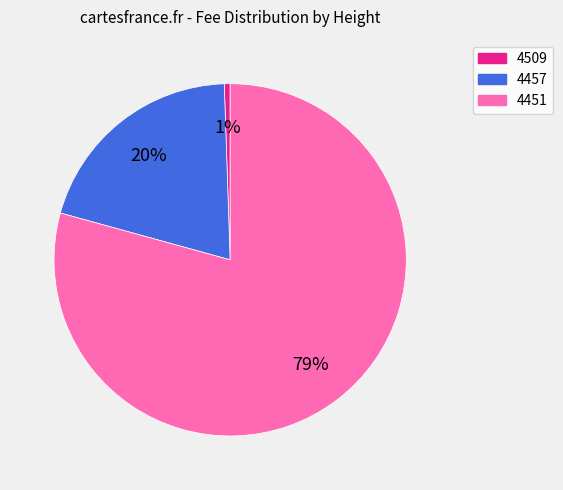

How many slices are in this pie chart?

3